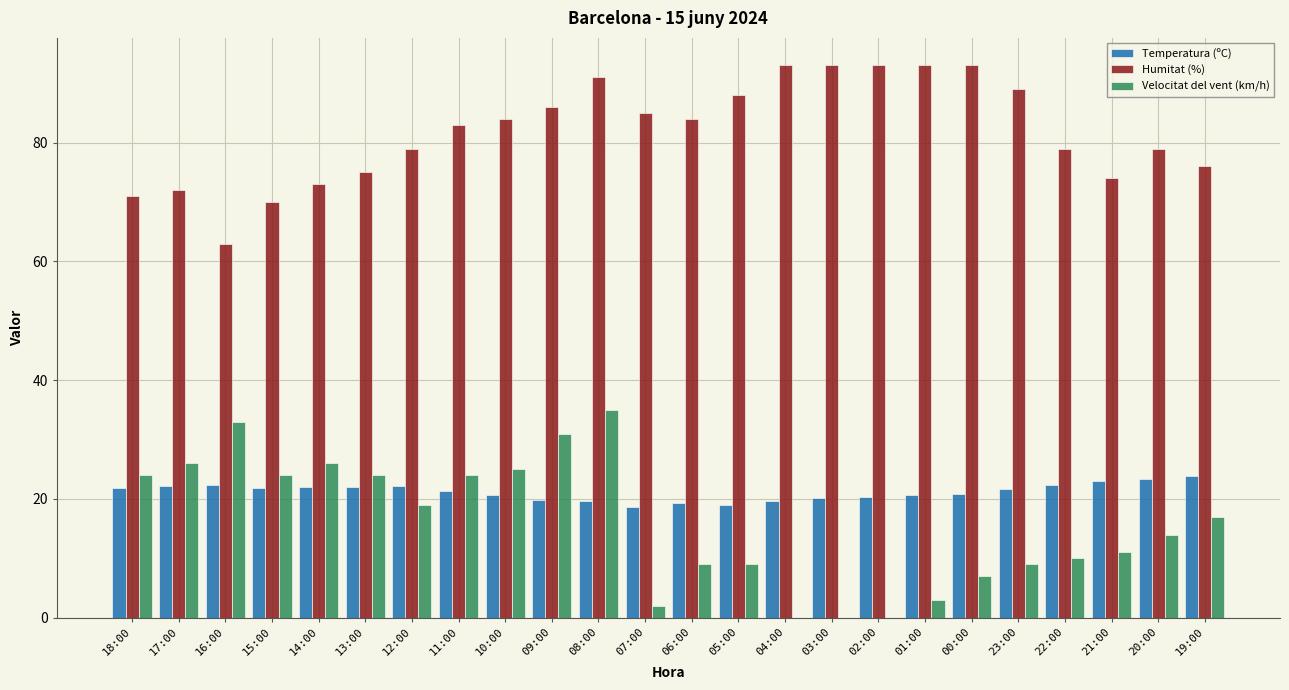

What is the highest value of the Velocitat del vent (km/h) series?

35.0